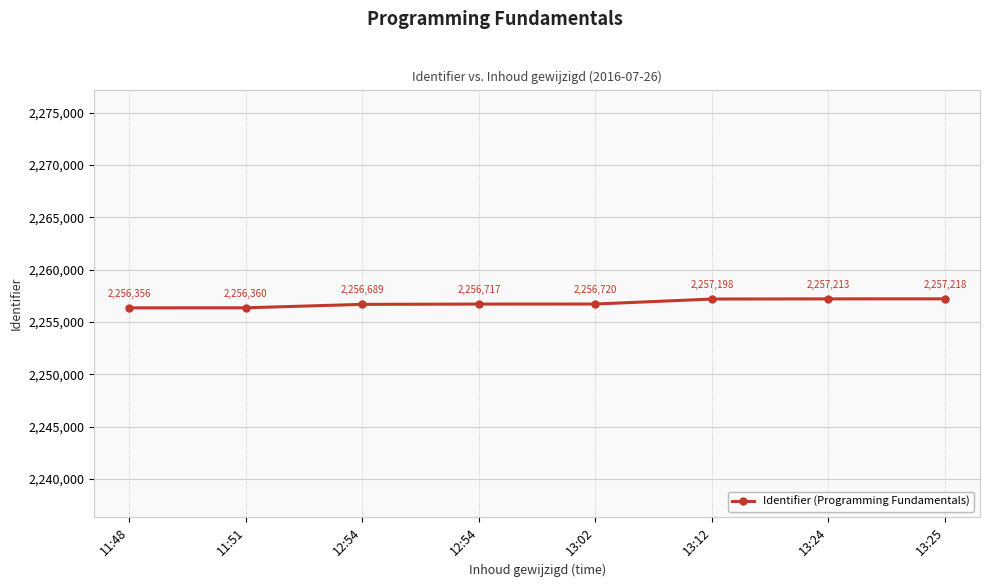

Is it true that the value at 12:54 is 2256717?

True